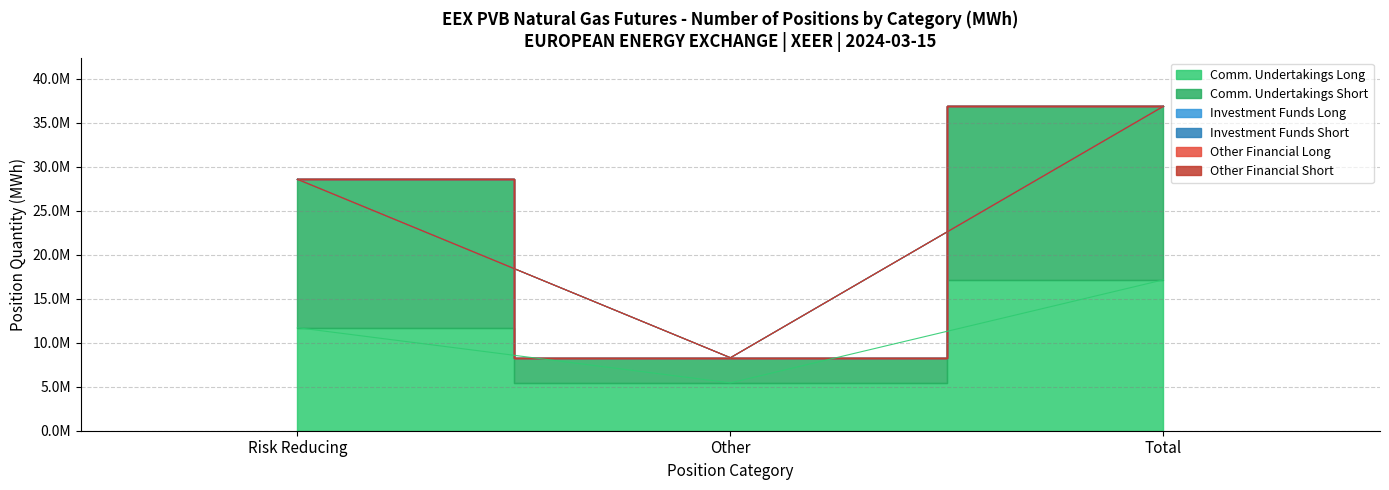

Which category has the highest value across all series?

Total